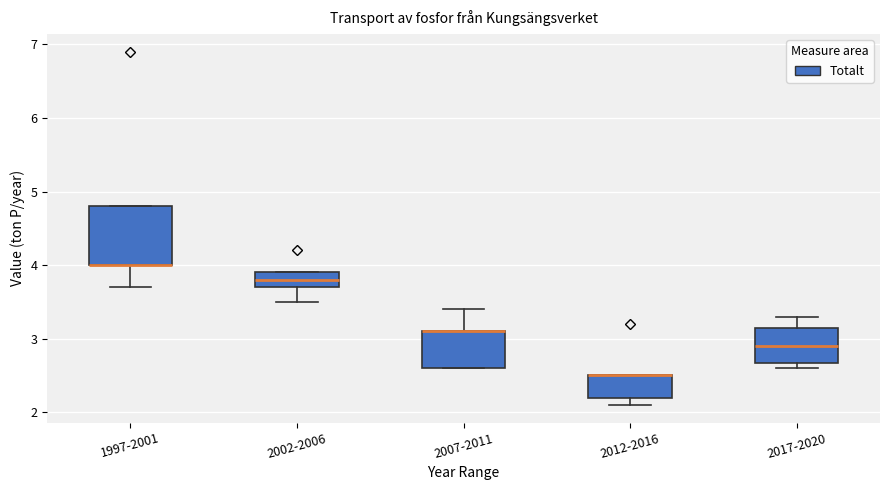

Reading left to right, read every box against the y-axis: the position of its median line, the range the box covers, and the ends of its whiskers. The values are not printed on the chart, so give them approximately, as read against the axis.

1997-2001: median 4.0 (drawn on the box's lower edge), box 4.0 to 4.8, whiskers 3.7 to 4.8
2002-2006: median 3.8, box 3.7 to 3.9, whiskers 3.5 to 3.9
2007-2011: median 3.1 (drawn on the box's upper edge), box 2.6 to 3.1, whiskers 2.6 to 3.4
2012-2016: median 2.5 (drawn on the box's upper edge), box 2.2 to 2.5, whiskers 2.1 to 2.5
2017-2020: median 2.9, box 2.7 to 3.2, whiskers 2.6 to 3.3